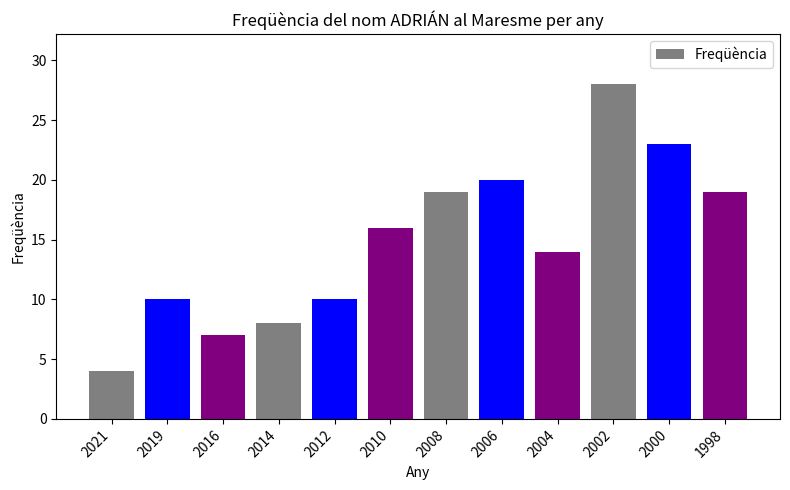

What is the change in value from 2006 to 2002?

+8